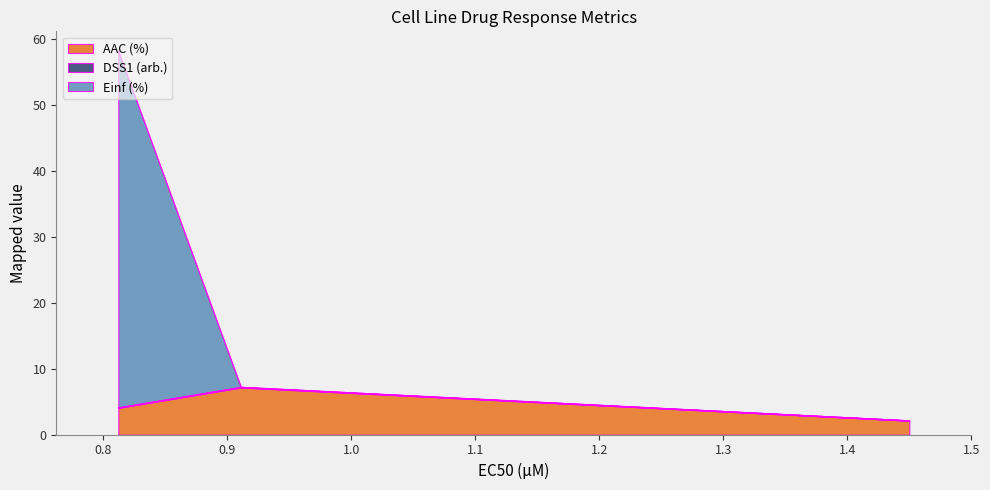

How many lines are shown in the chart?

3